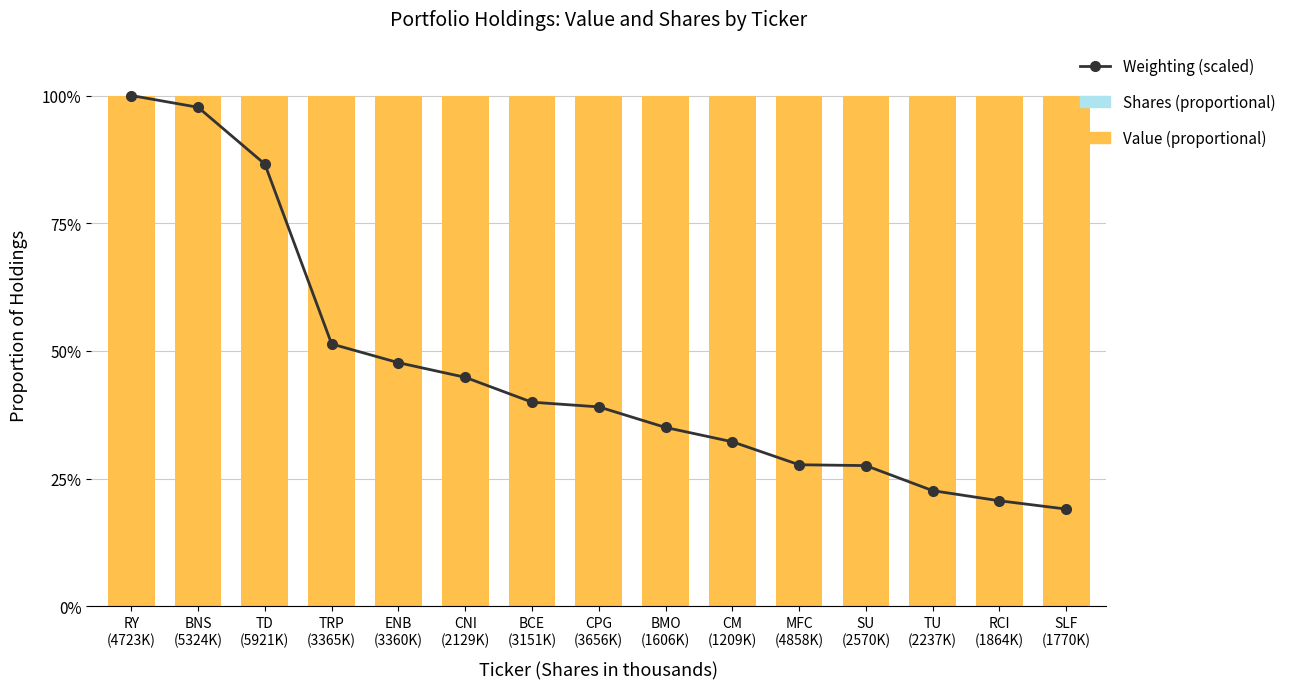

Between ENB
(3360K) and MFC
(4858K), which is larger?

ENB
(3360K)